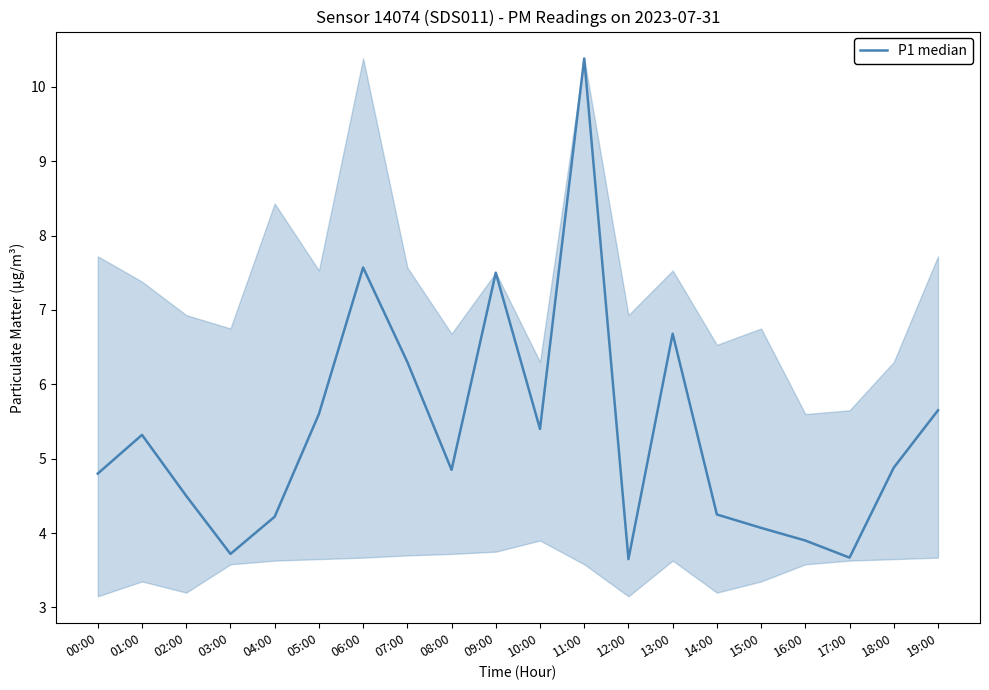

What is the difference between the values at 11:00 and 17:00?

6.7